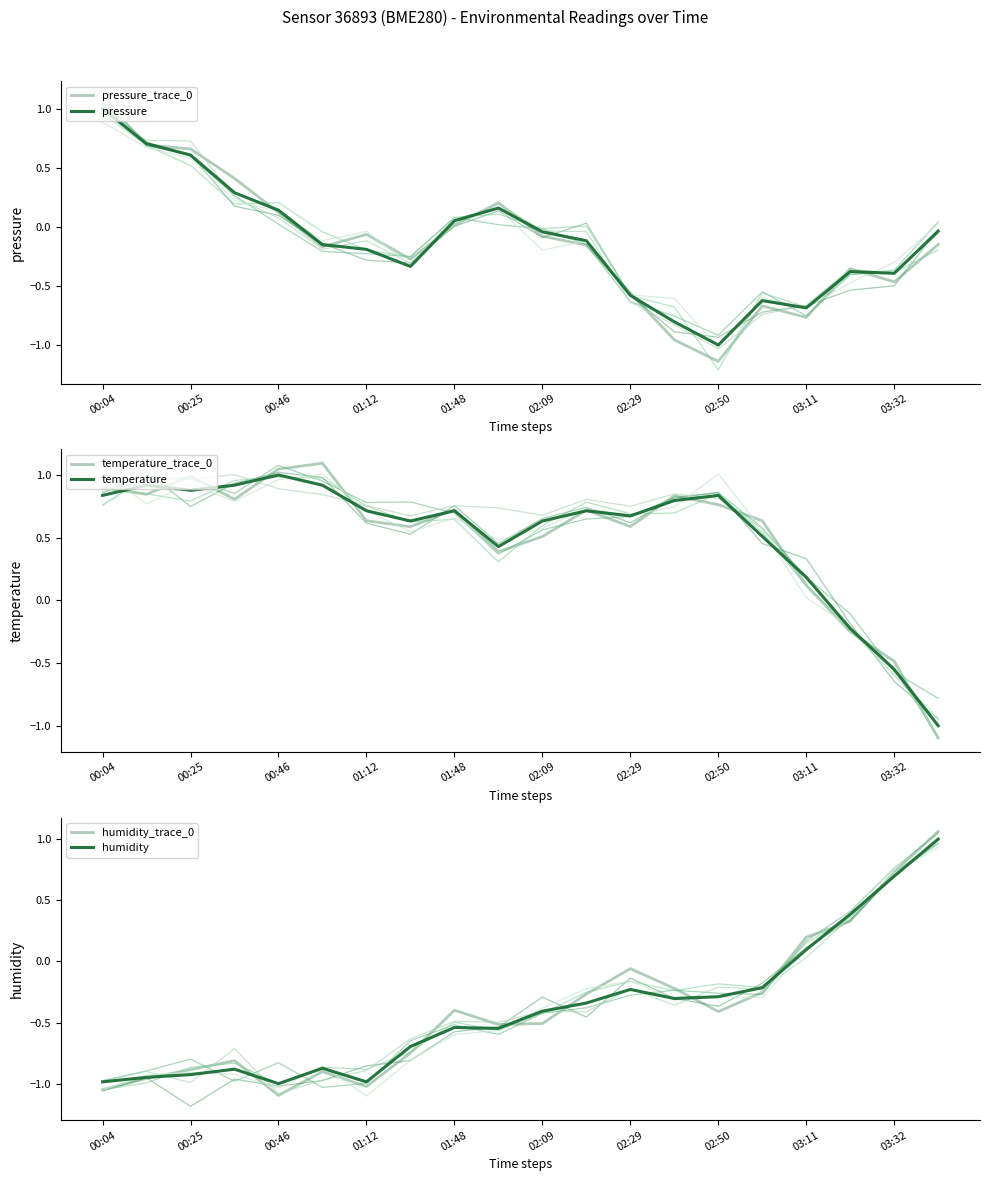

Reading right to left, extract all data points from this chart.

pressure_trace_0: -0.1	-0.5	-0.4	-0.8	-0.7	-1.1	-1.0	-0.6	-0.2	-0.1	0.2	0.0	-0.3	-0.1	-0.2	0.1	0.4	0.7	0.7	1.0
pressure: -0.0	-0.4	-0.4	-0.7	-0.6	-1.0	-0.8	-0.6	-0.1	-0.0	0.2	0.1	-0.3	-0.2	-0.1	0.1	0.3	0.6	0.7	1.0
temperature_trace_0: -1.1	-0.5	-0.3	0.1	0.6	0.8	0.8	0.6	0.7	0.5	0.4	0.7	0.6	0.6	1.1	1.0	0.8	1.0	0.8	0.9
temperature: -1.0	-0.6	-0.2	0.2	0.5	0.8	0.8	0.7	0.7	0.6	0.4	0.7	0.6	0.7	0.9	1.0	0.9	0.9	0.9	0.8
humidity_trace_0: 1.1	0.7	0.3	0.2	-0.3	-0.4	-0.2	-0.1	-0.3	-0.5	-0.5	-0.4	-0.7	-1.0	-0.9	-1.1	-0.8	-0.9	-1.0	-1.0
humidity: 1.0	0.7	0.4	0.1	-0.2	-0.3	-0.3	-0.2	-0.3	-0.4	-0.5	-0.5	-0.7	-1.0	-0.9	-1.0	-0.9	-0.9	-0.9	-1.0